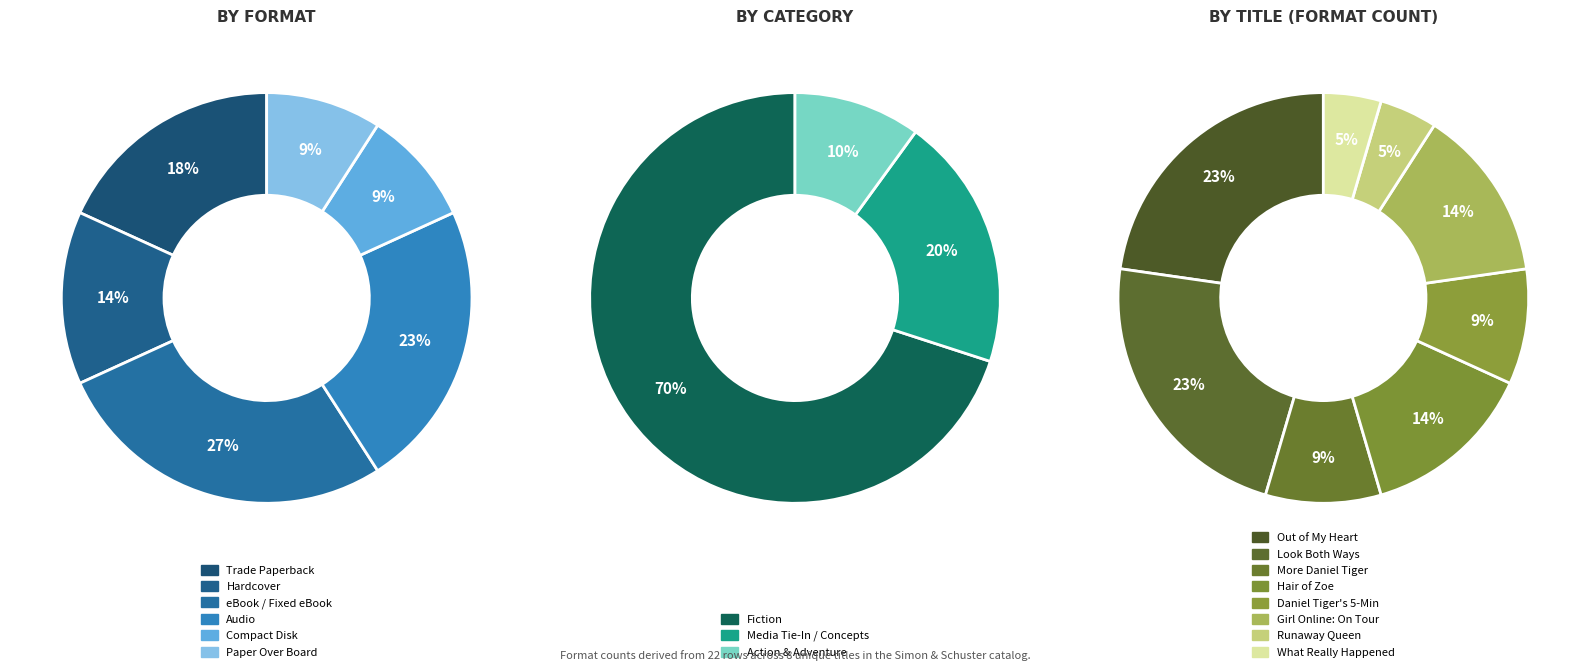

How many segments does this pie chart have?

8